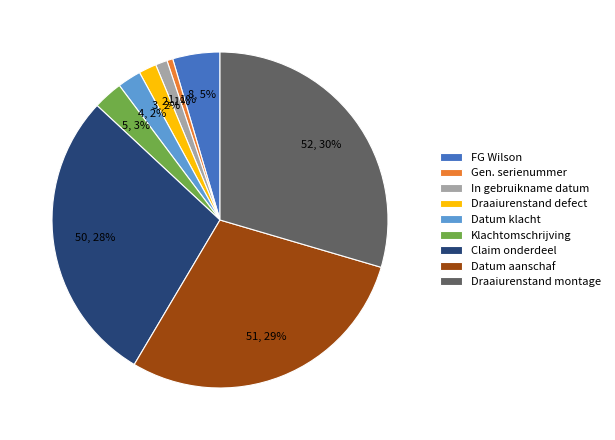

Does Gen. serienummer represent more than half of the total?

No